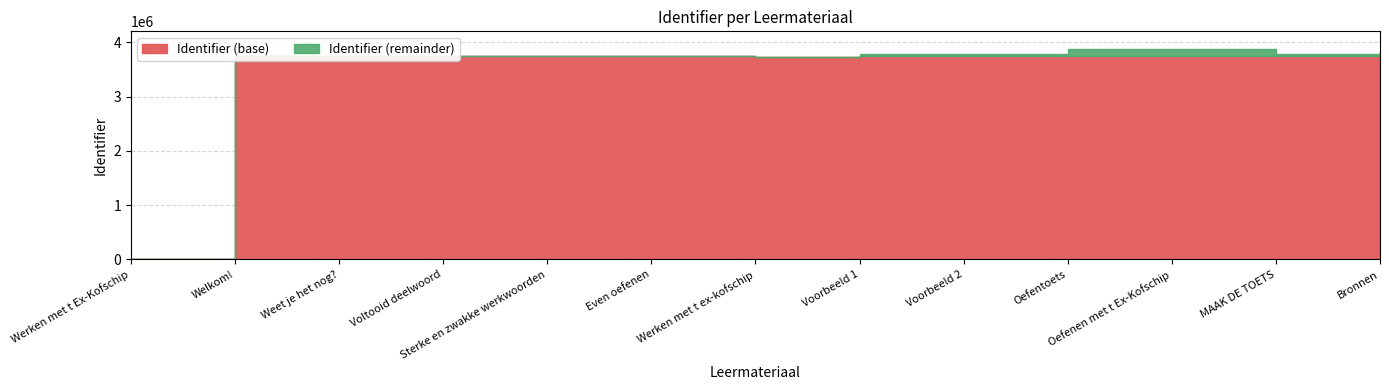

True or false: there are more than 0 points higher than both neighbors.

True